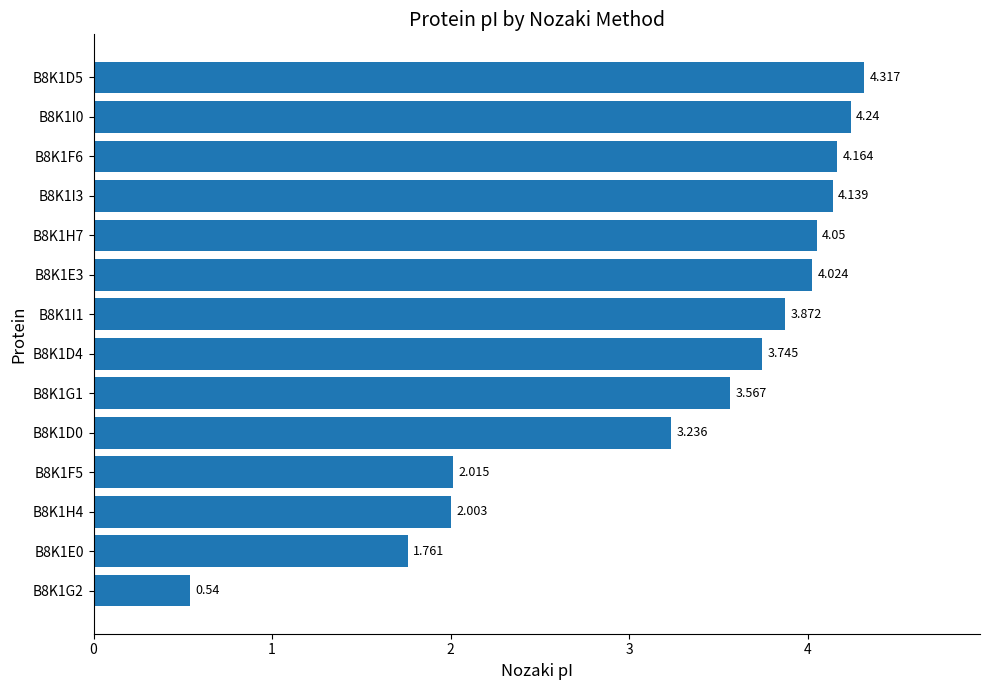

List the labels in order of value, smallest first.

B8K1G2, B8K1E0, B8K1H4, B8K1F5, B8K1D0, B8K1G1, B8K1D4, B8K1I1, B8K1E3, B8K1H7, B8K1I3, B8K1F6, B8K1I0, B8K1D5